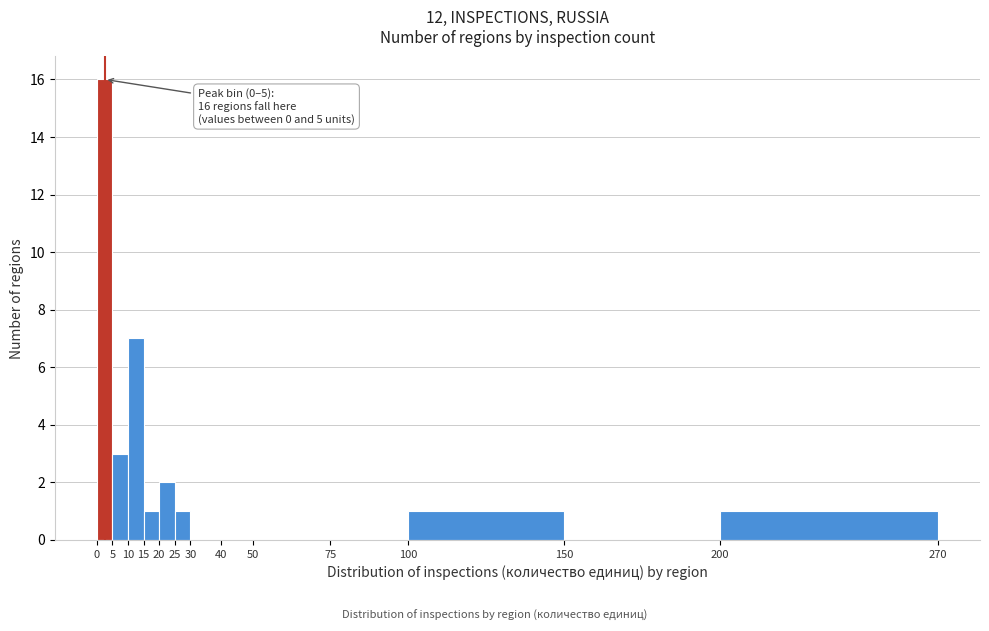

Which range on the x-axis has the tallest bar?

0 to 5